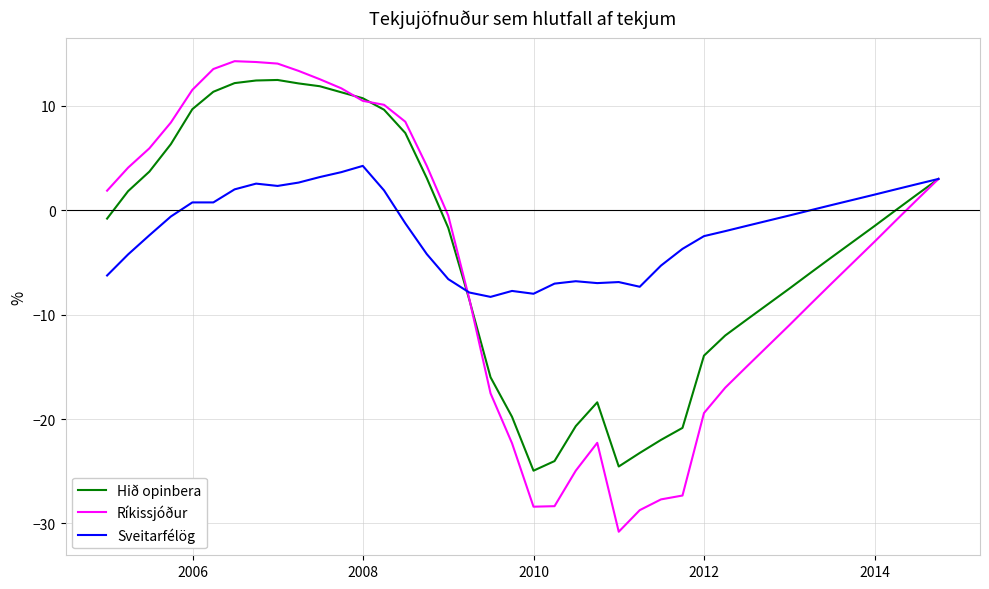

Which series has the largest range (max minus min)?

Ríkissjóður